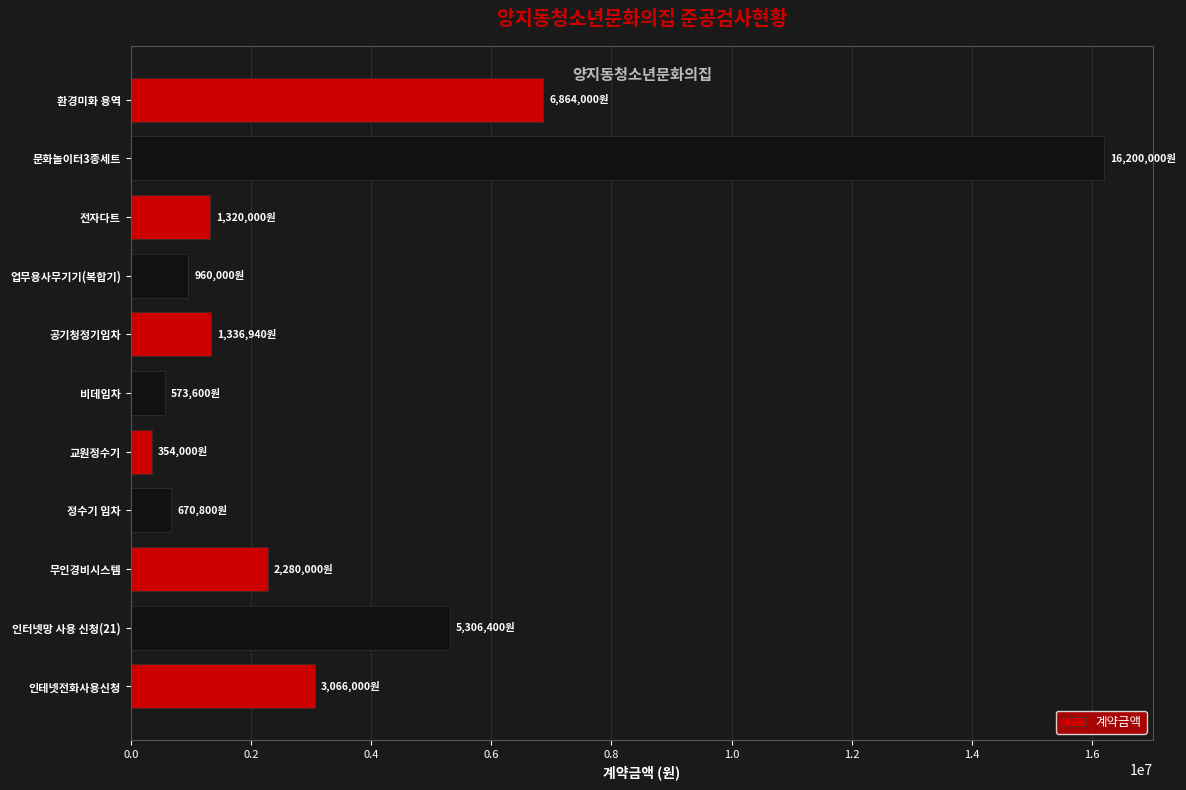

Is it true that the value at 문화놀이터3종세트 is 16200000?

True